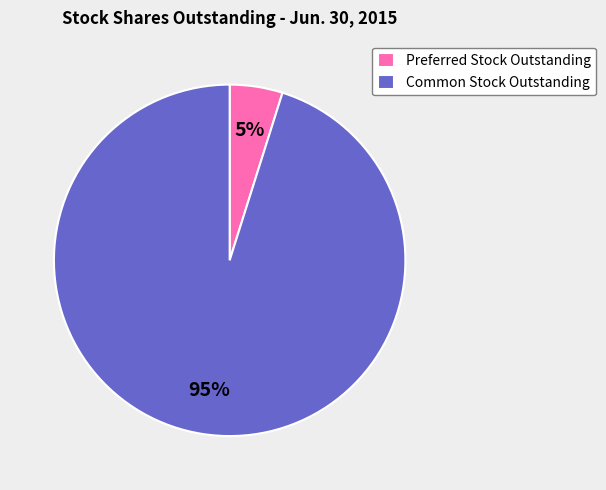

What is the largest slice in the pie chart?

Common Stock Outstanding